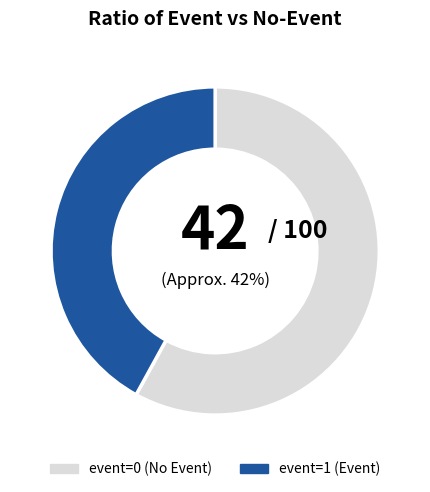

Does any single category account for the majority?

Yes